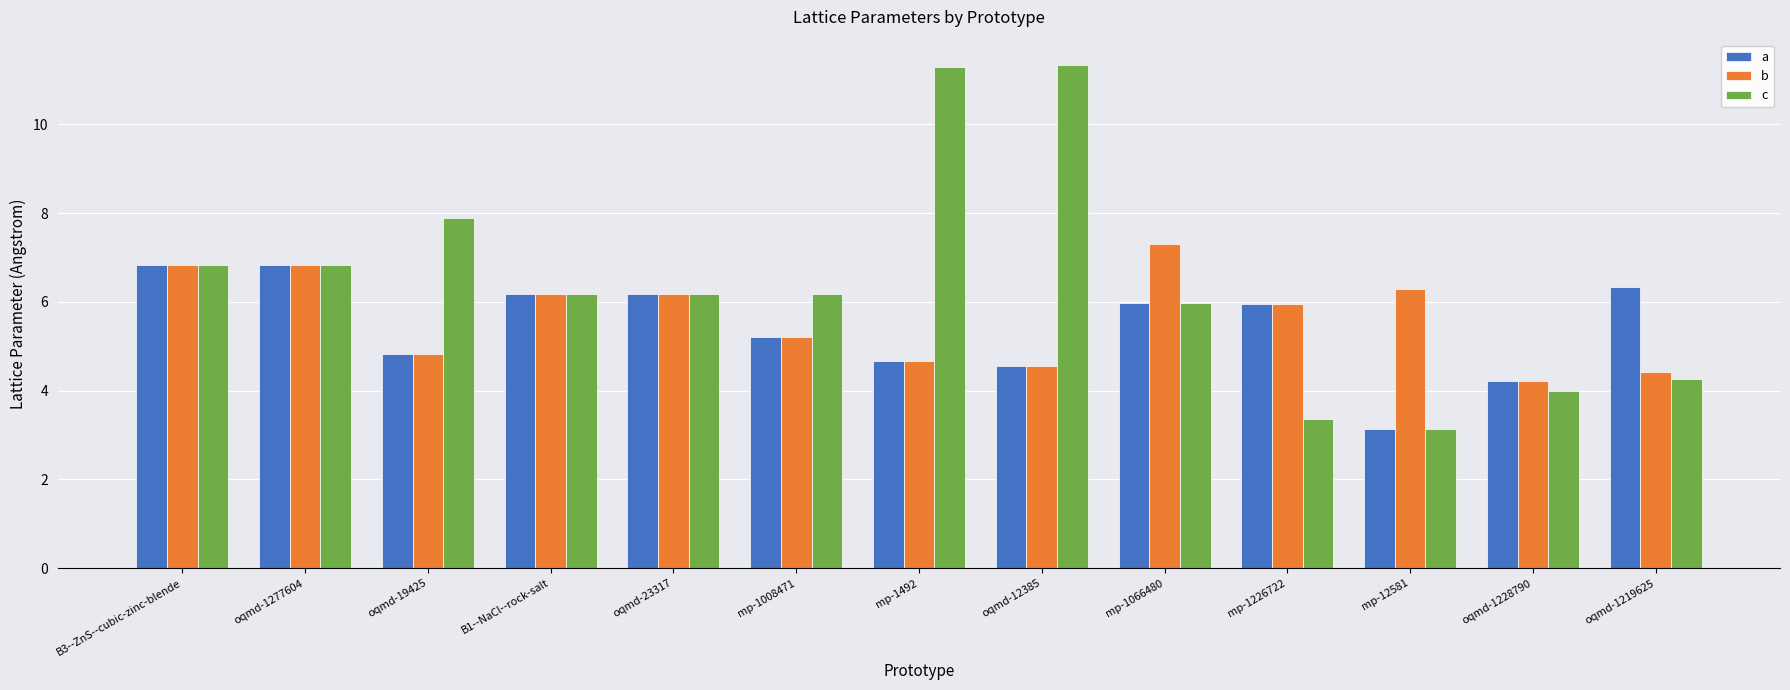

Is it true that a equals 5.2 at mp-1008471?

True